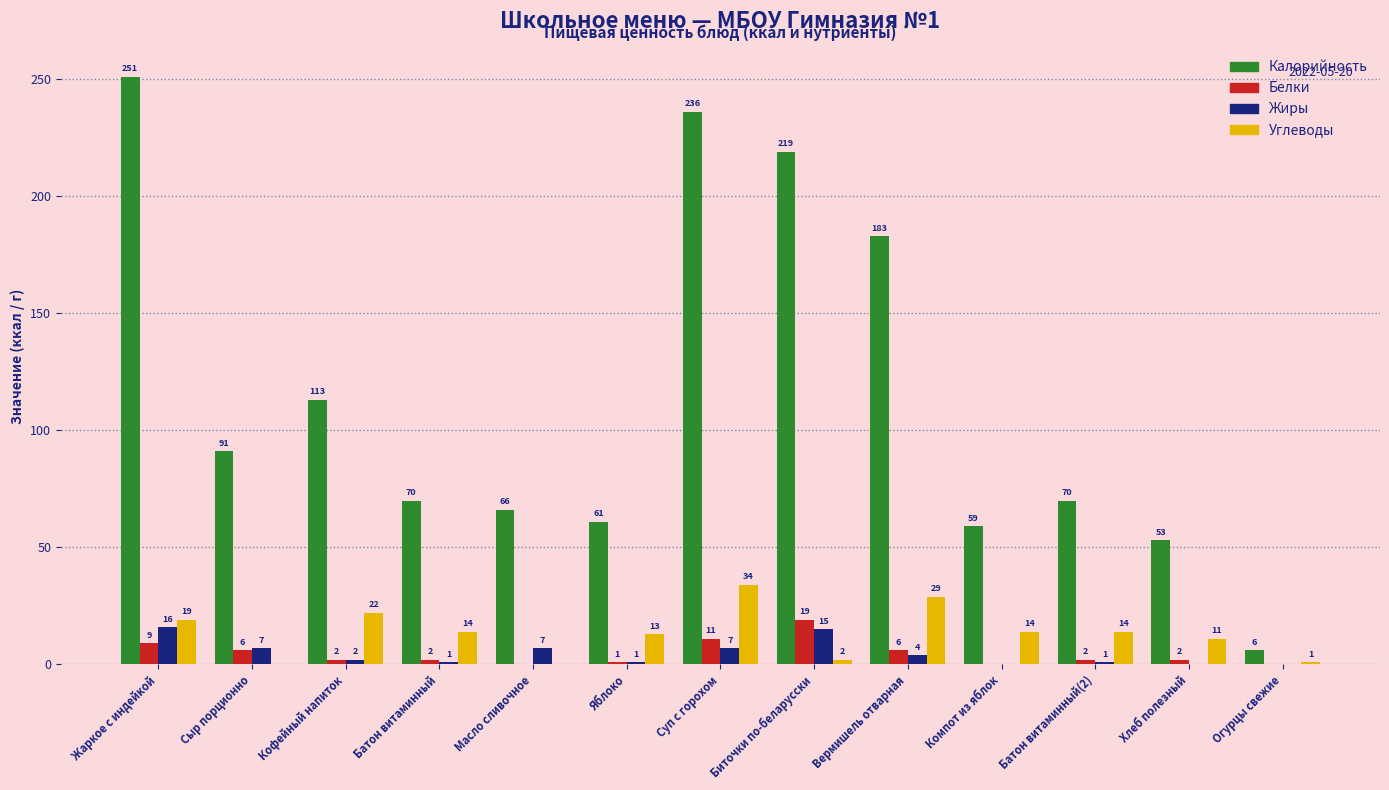

Which series changed the most between Суп с горохом and Батон витаминный(2)?

Калорийность